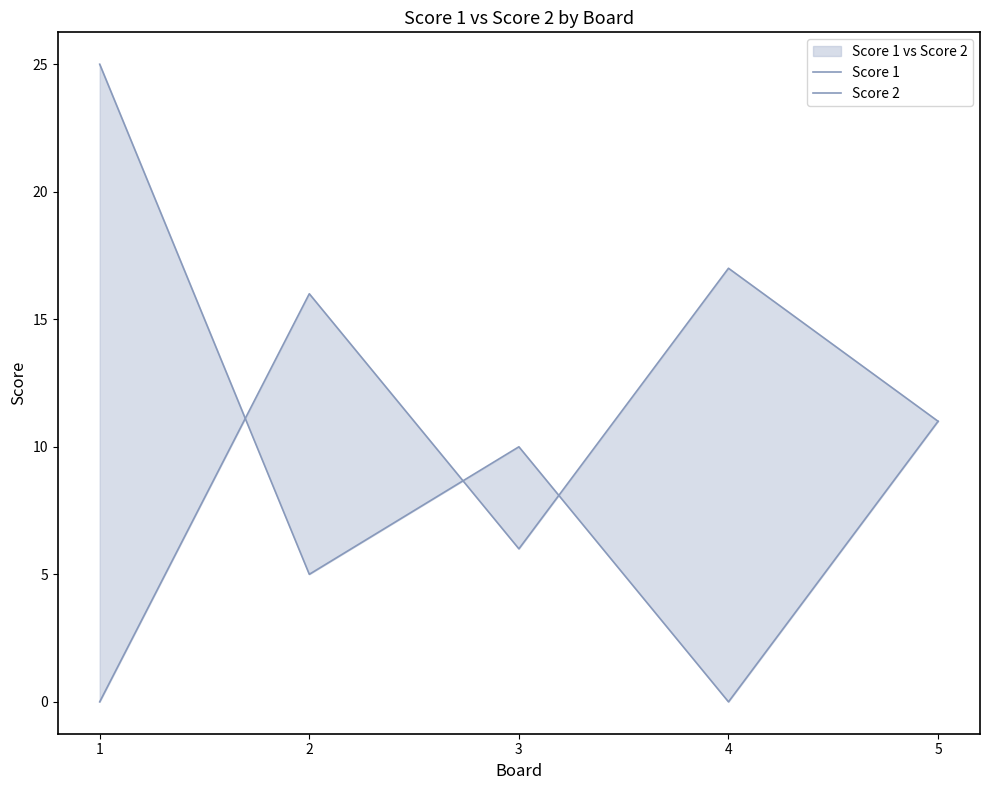

Rank the series by their maximum value, from lowest to highest.

Score 2, Score 1